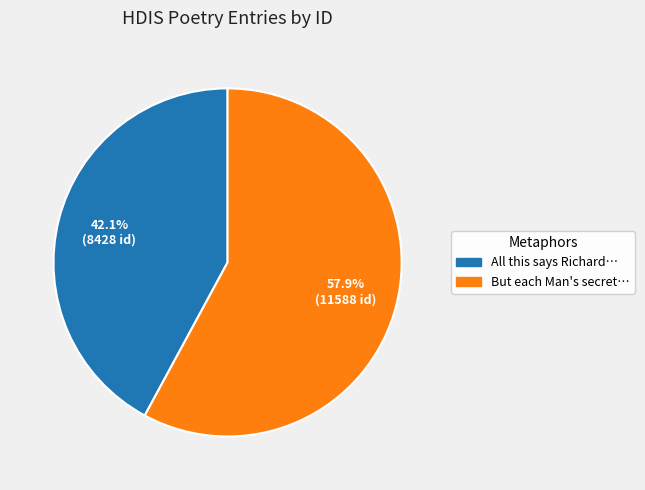

Approximately how many times larger is the value at But each Man's secret… compared to All this says Richard…?

1.4